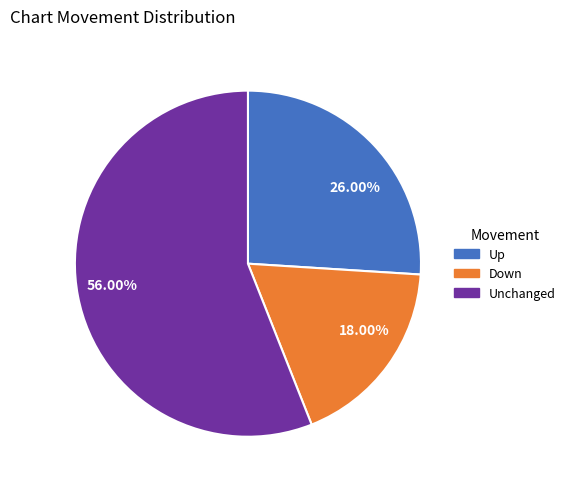

Rank the categories by value from highest to lowest.

56.00%, 26.00%, 18.00%